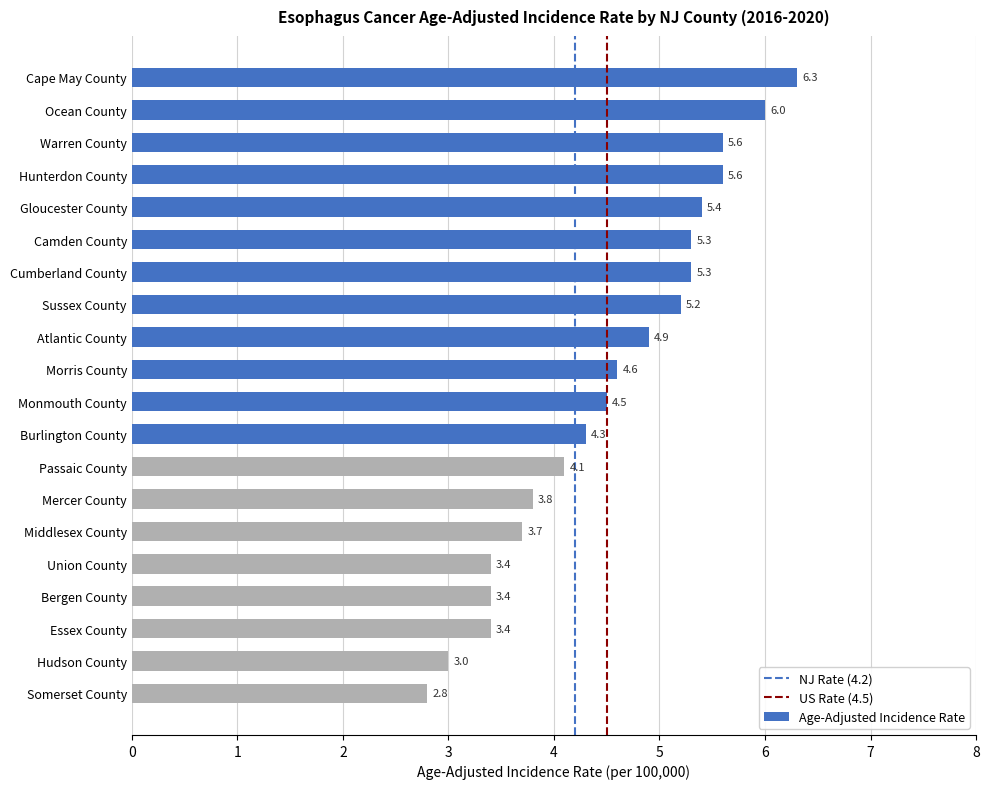

At which label is the value closest to 4?

Passaic County